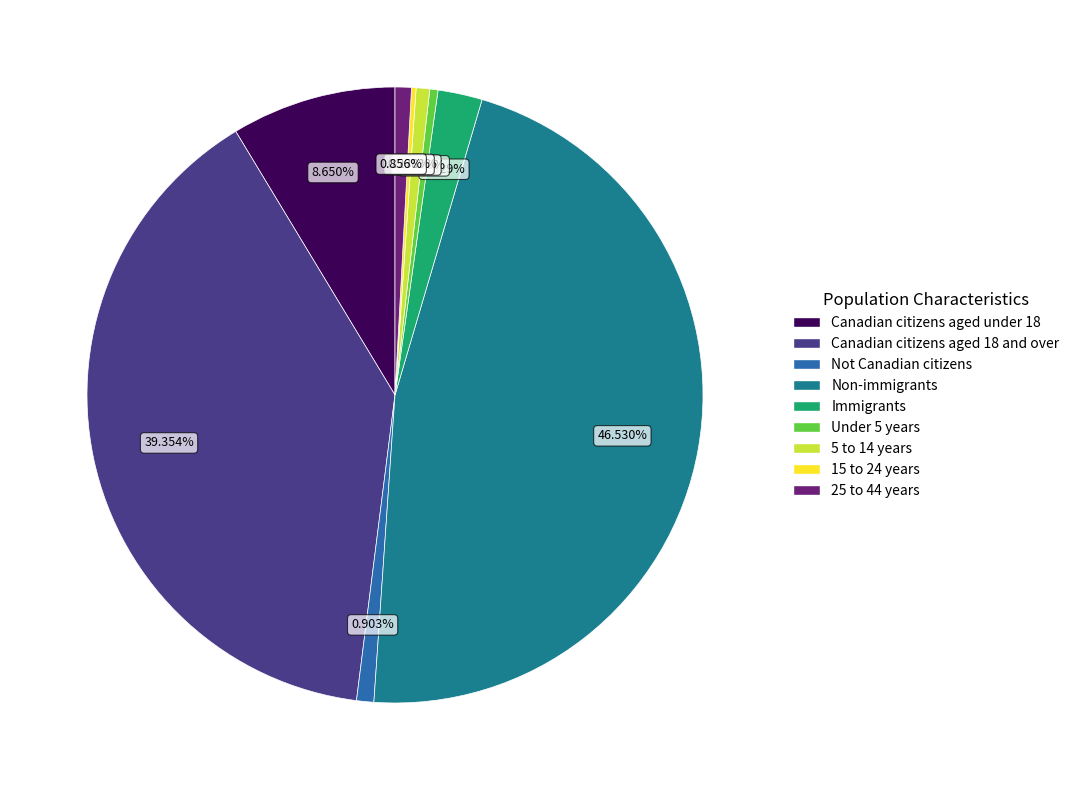

Is there any slice that represents more than half of the pie?

No